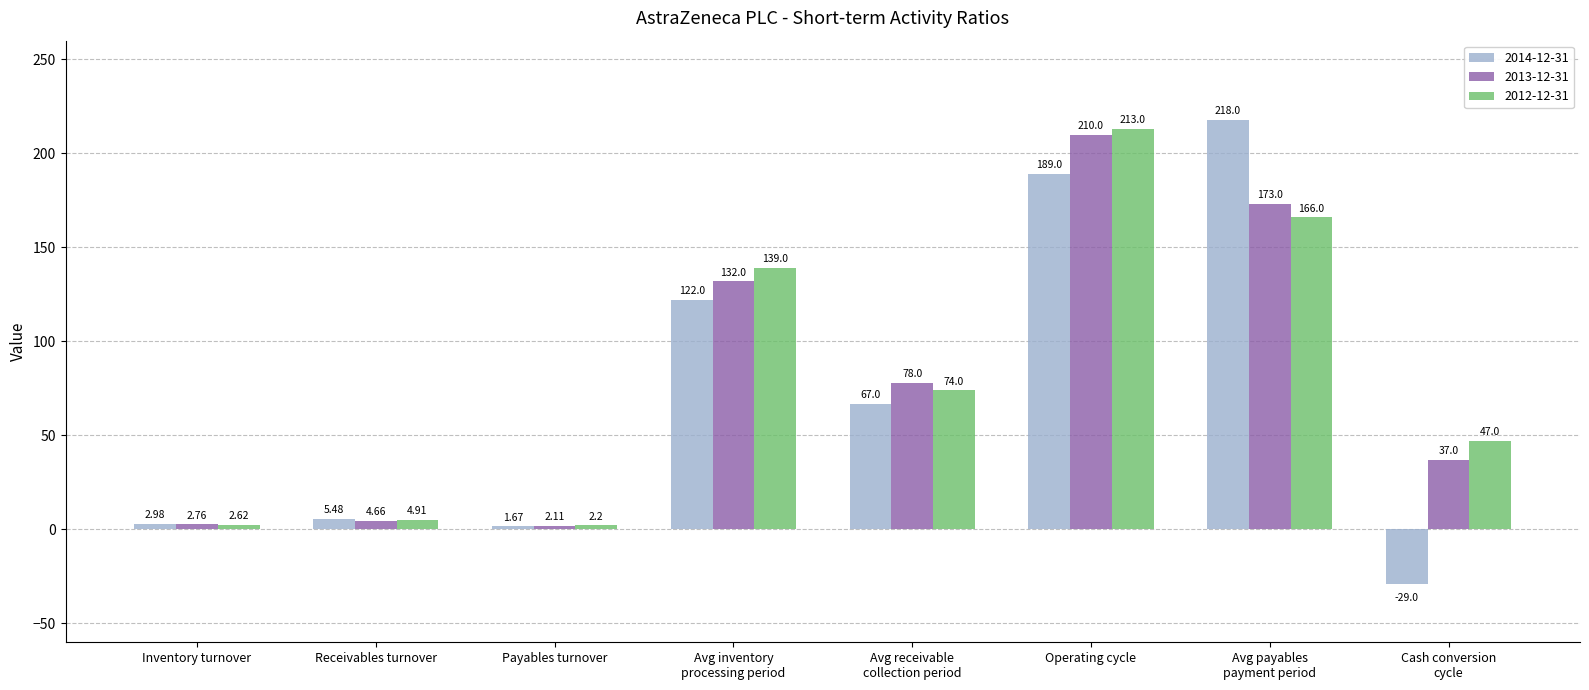

Is the value of 2012-12-31 at Avg receivable
collection period greater than the value of 2014-12-31 at Avg payables
payment period?

No